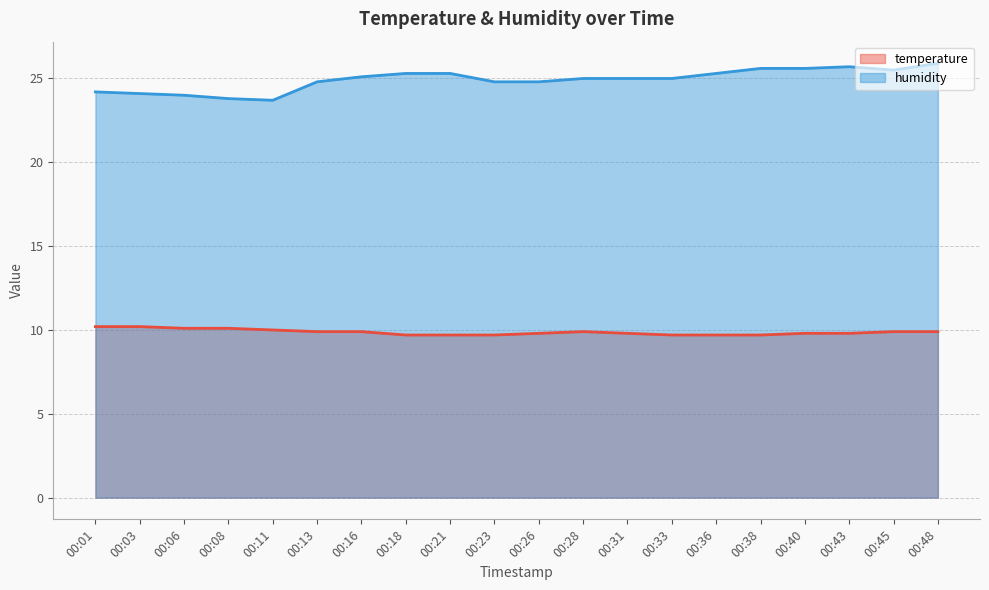

At how many categories does at least one series exceed 22?

20